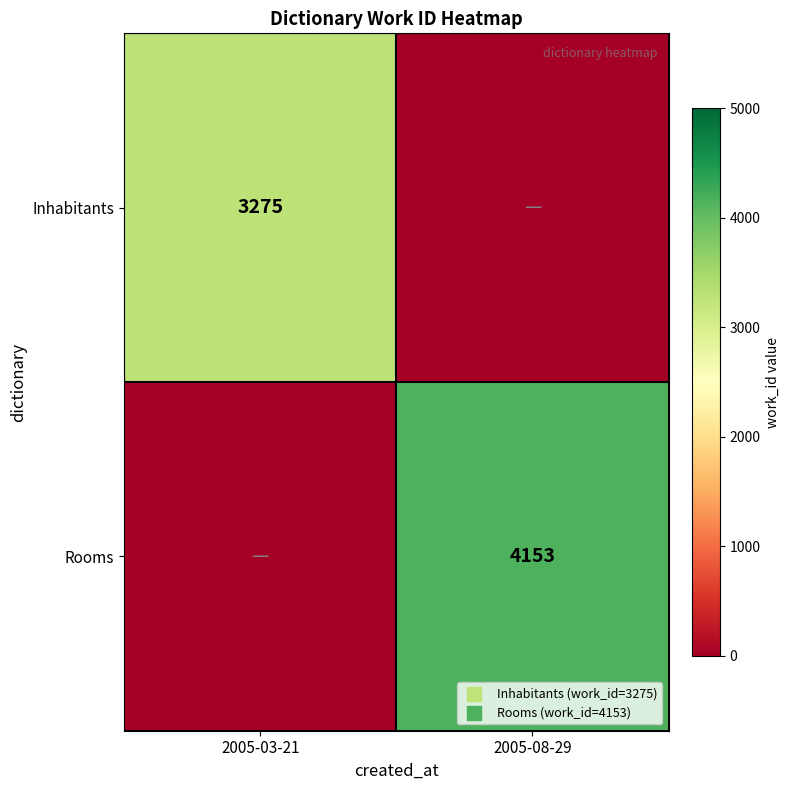

The value of Rooms at 2005-08-29 is 4153. True or false?

True